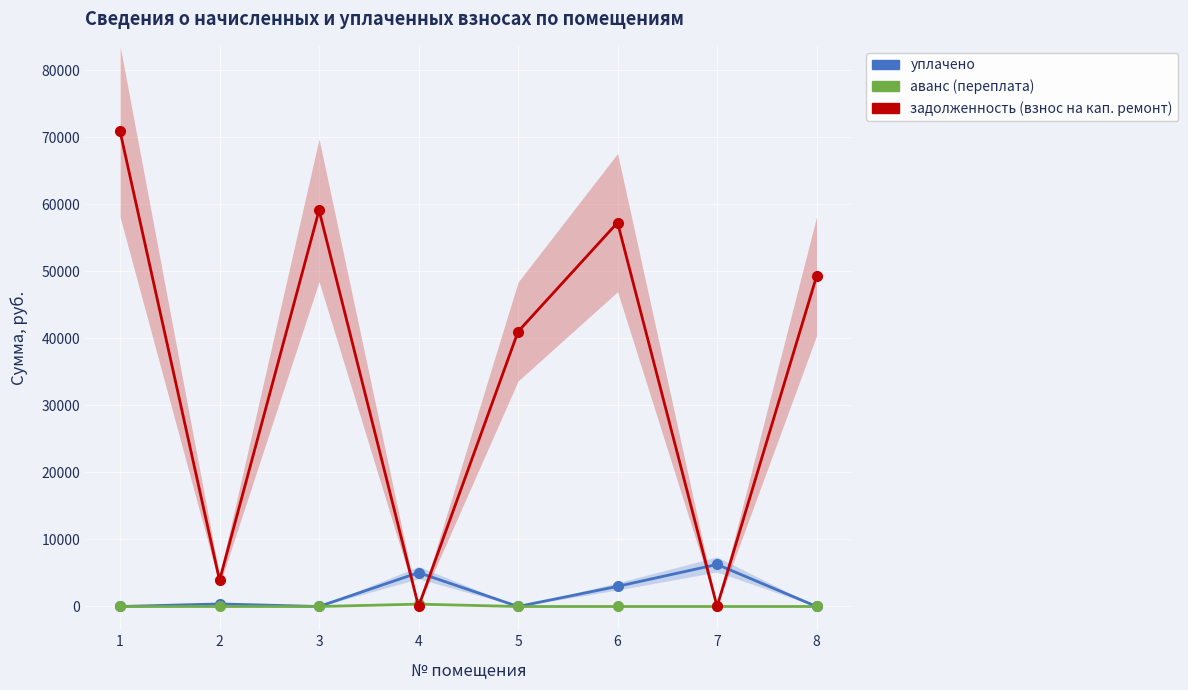

Between which two adjacent categories do задолженность (взнос на кап. ремонт) and аванс (переплата) first intersect?

3 and 4